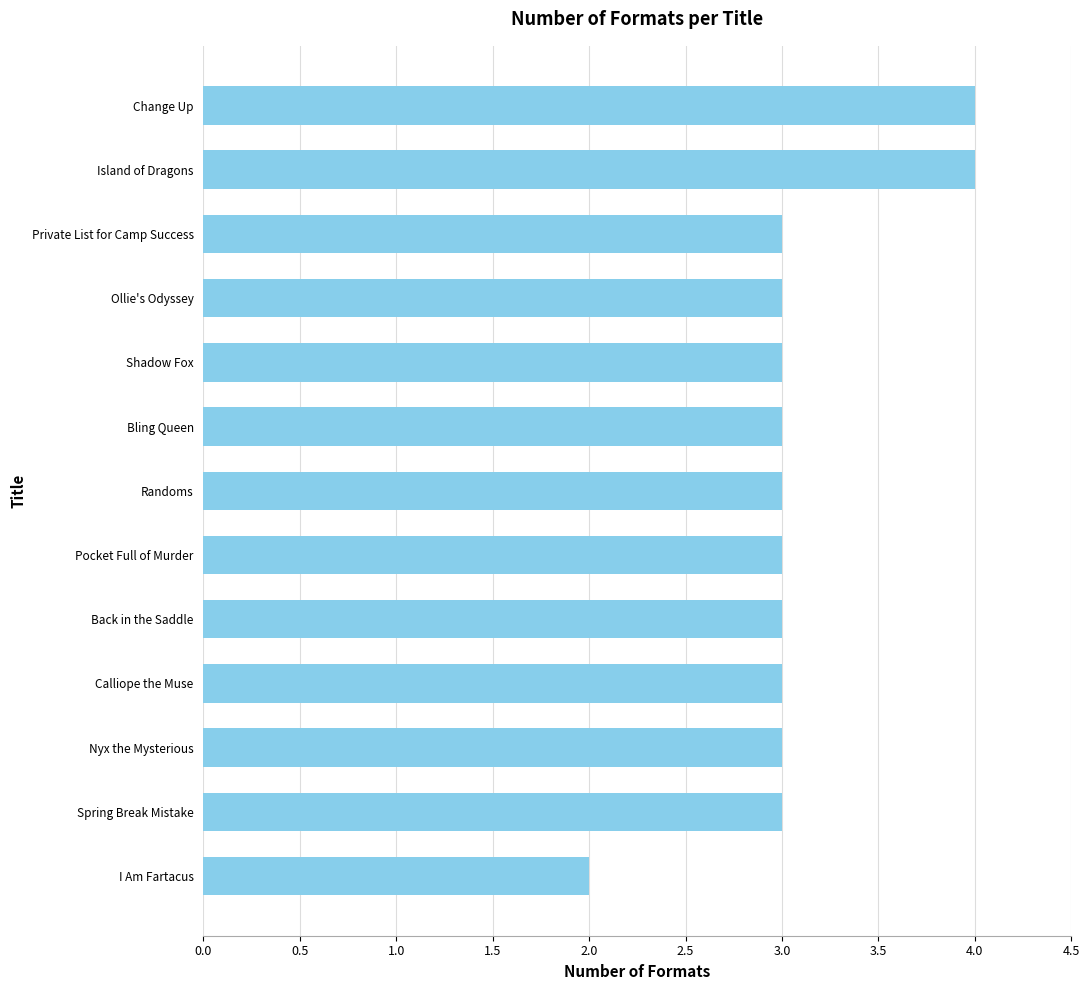

Which label corresponds to the smallest value in the chart?

I Am Fartacus